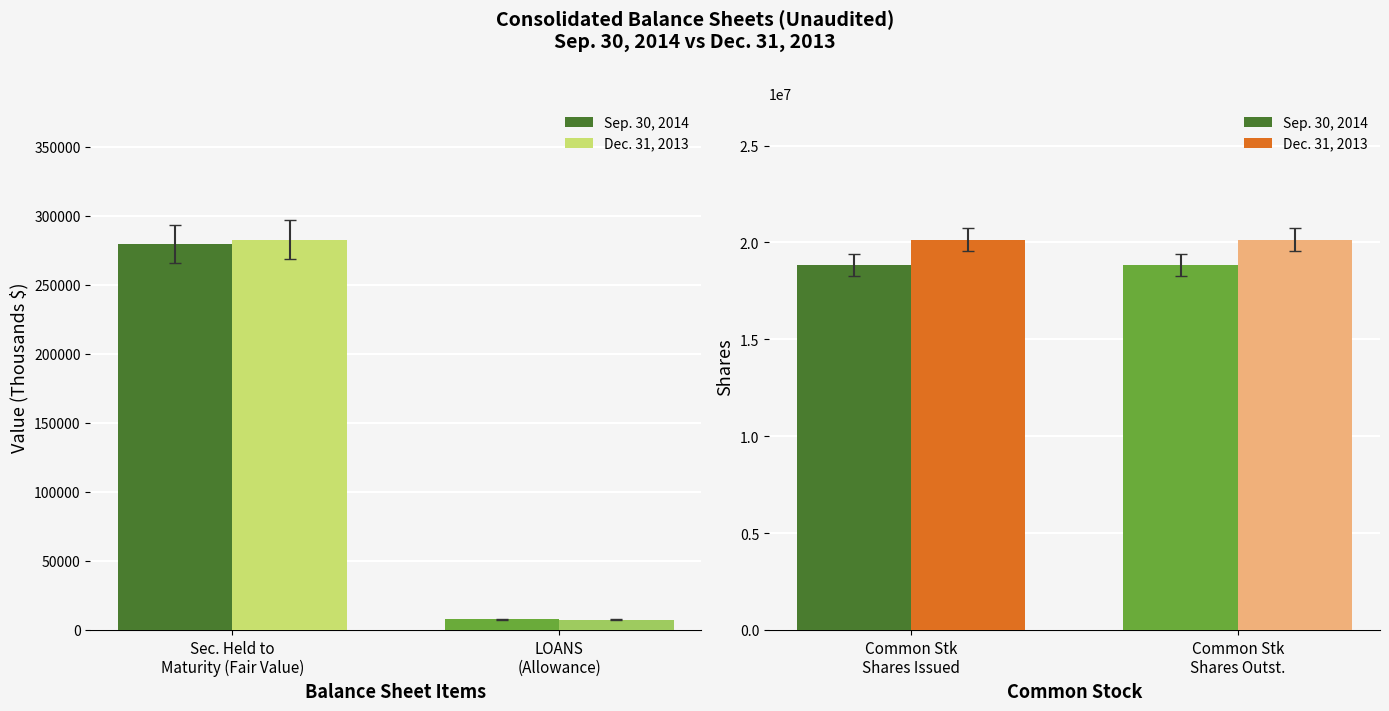

Rank the series at Common Stk Shares Outst. from lowest to highest value.

Sep. 30, 2014, Dec. 31, 2013